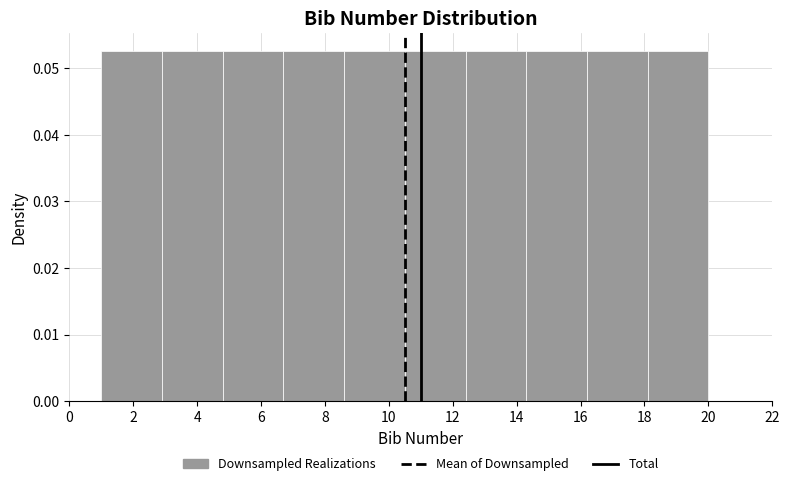

How tall is the bar that spans 10.5 to 12.4 on the x-axis? Neither the bar edges nor the heights are printed on the chart, so give them approximately, as read against the axes.

0.053